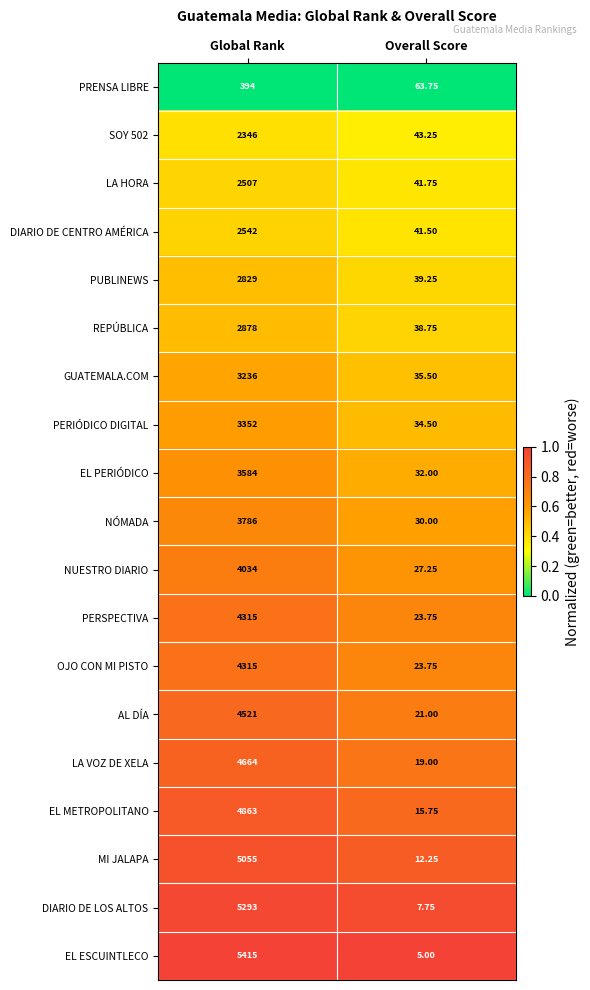

Which series has the largest range (max minus min)?

EL ESCUINTLECO